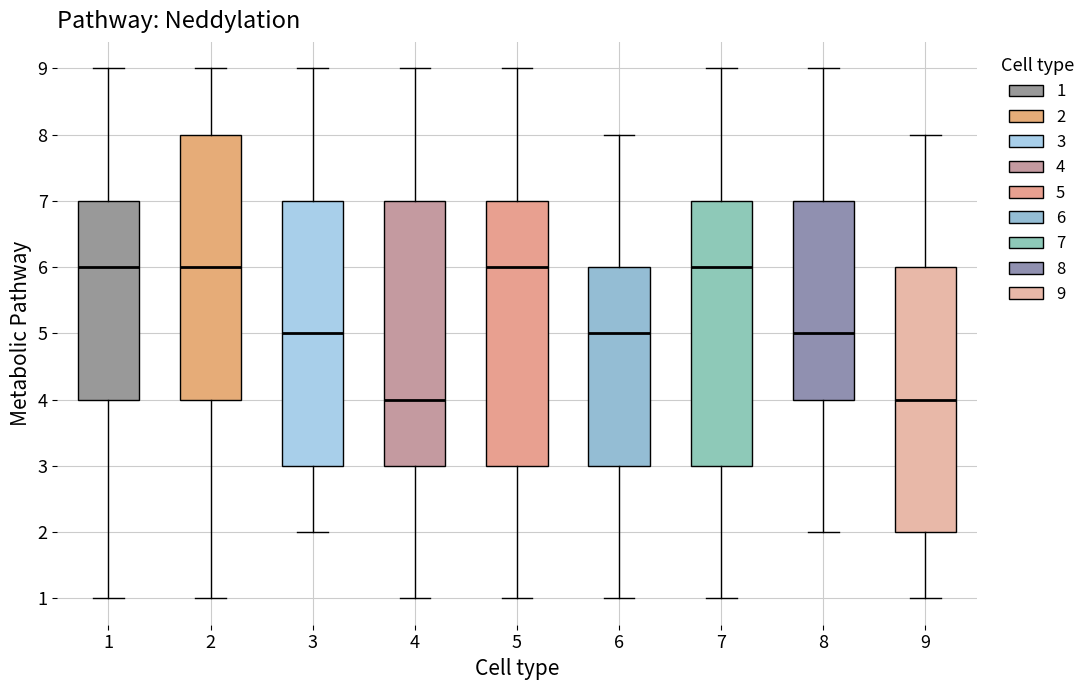

Reading left to right, read every box against the y-axis: the position of its median line, the range the box covers, and the ends of its whiskers. The values are not printed on the chart, so give them approximately, as read against the axis.

1: median 6, box 4 to 7, whiskers 1 to 9
2: median 6, box 4 to 8, whiskers 1 to 9
3: median 5, box 3 to 7, whiskers 2 to 9
4: median 4, box 3 to 7, whiskers 1 to 9
5: median 6, box 3 to 7, whiskers 1 to 9
6: median 5, box 3 to 6, whiskers 1 to 8
7: median 6, box 3 to 7, whiskers 1 to 9
8: median 5, box 4 to 7, whiskers 2 to 9
9: median 4, box 2 to 6, whiskers 1 to 8